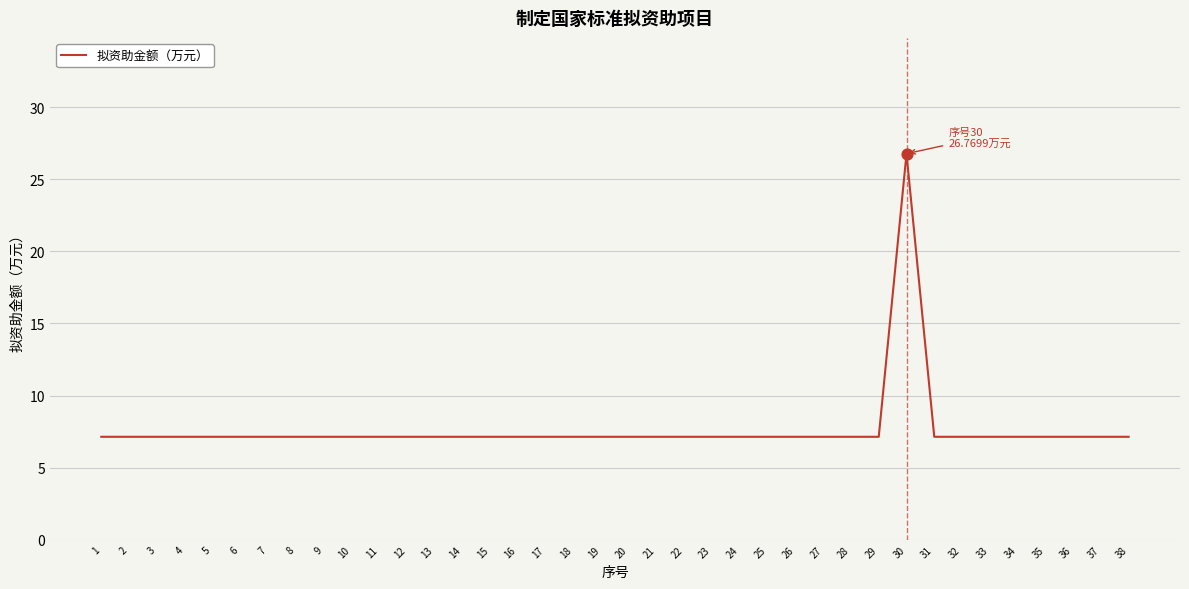

Approximately how many times larger is the value at 34 compared to 14?

1.0